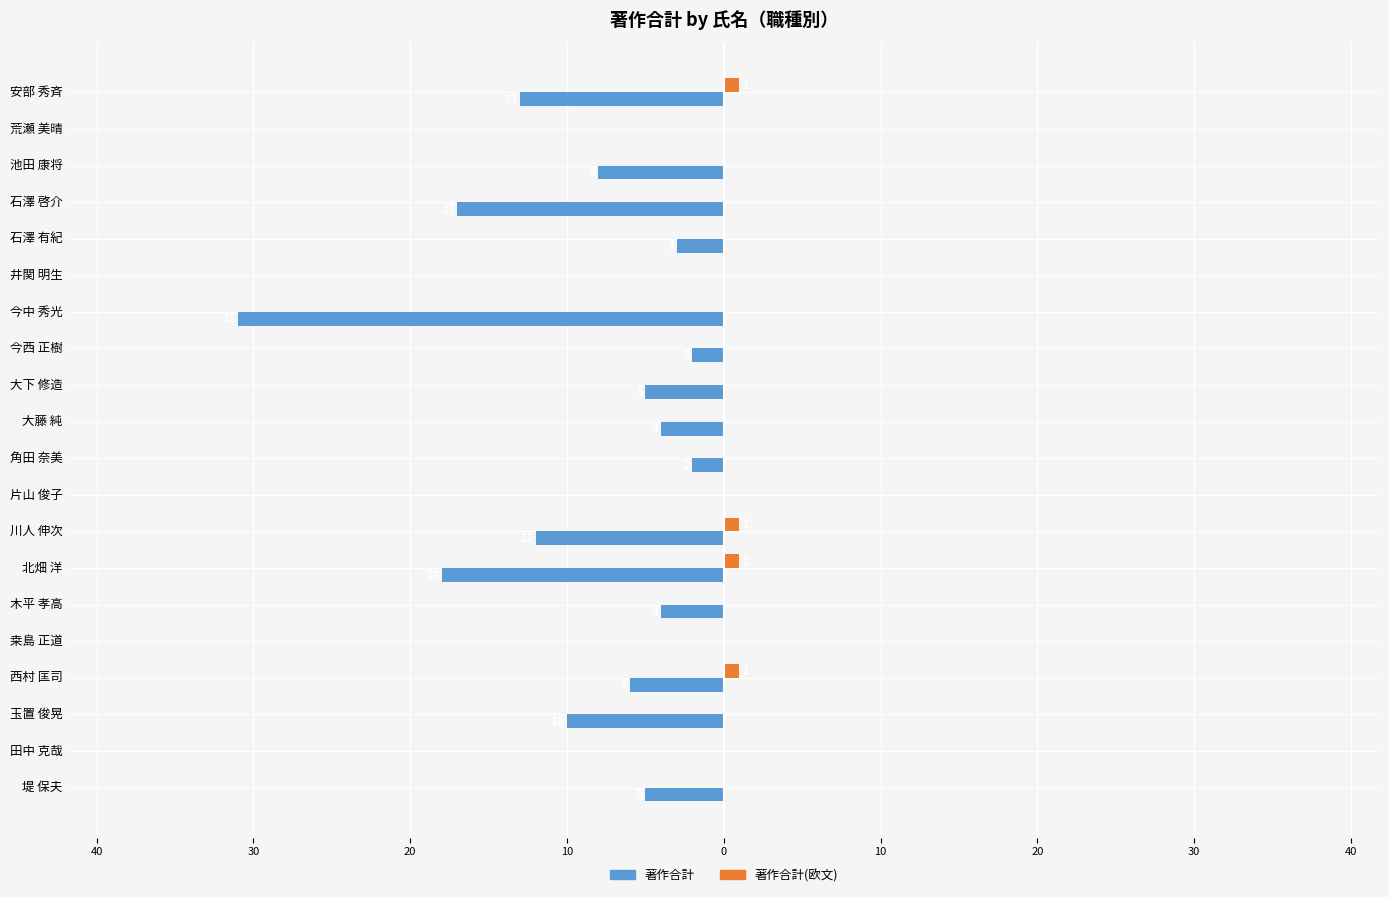

Which series has the widest spread of values?

著作合計